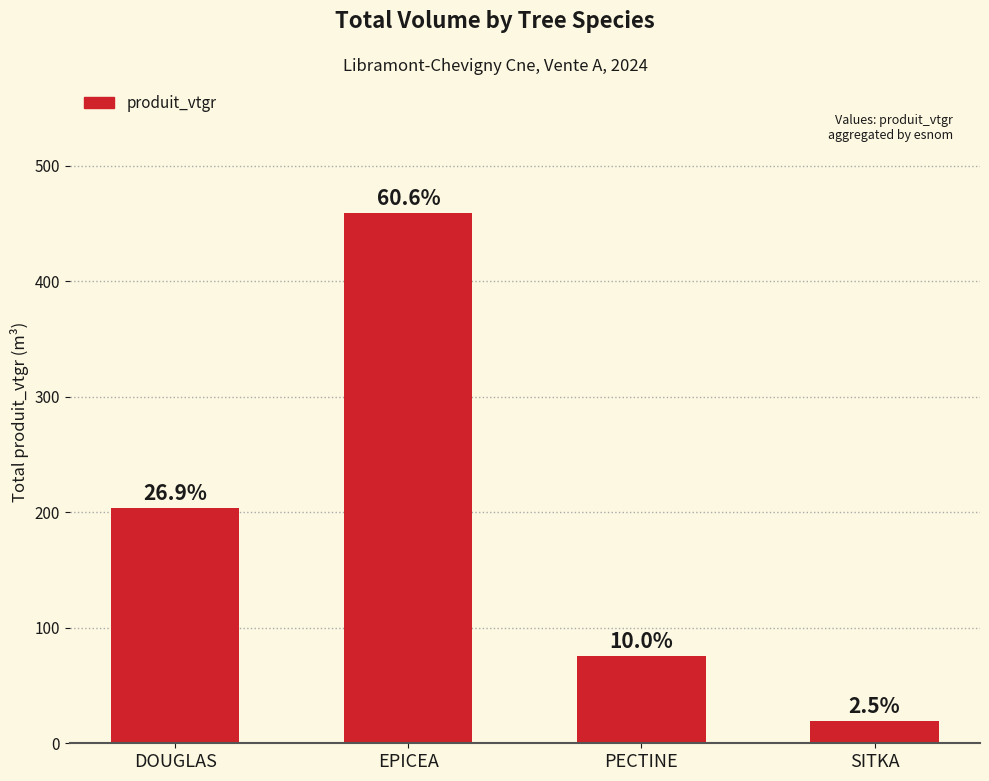

List the labels in order of value, smallest first.

SITKA, PECTINE, DOUGLAS, EPICEA